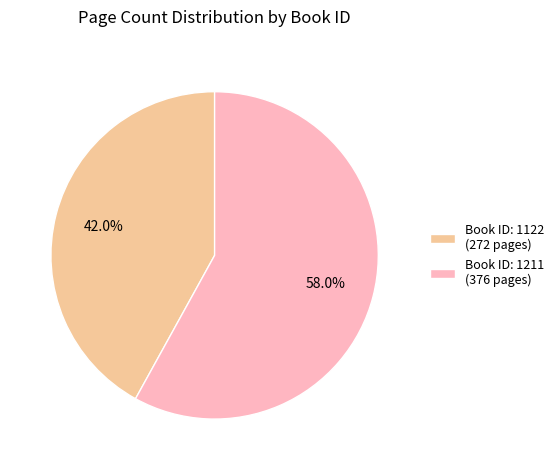

Between Book ID: 1122 (272 pages) and Book ID: 1211 (376 pages), which is larger?

Book ID: 1211 (376 pages)